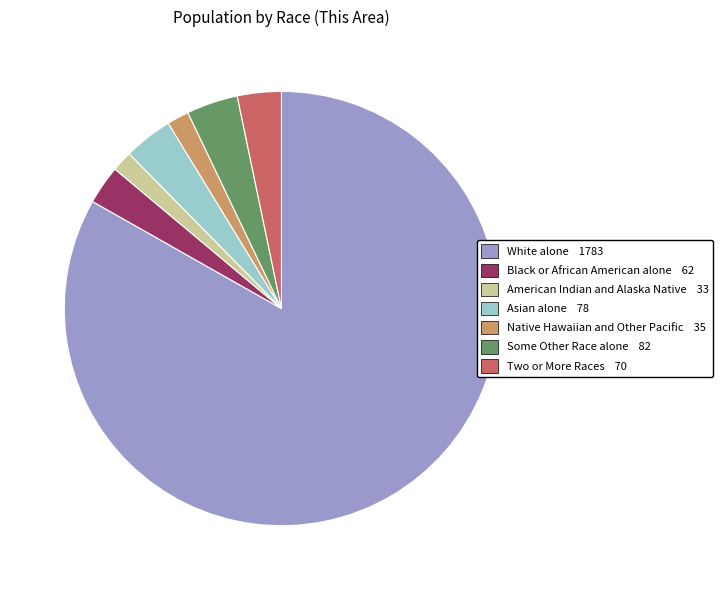

How many slices are in this pie chart?

7